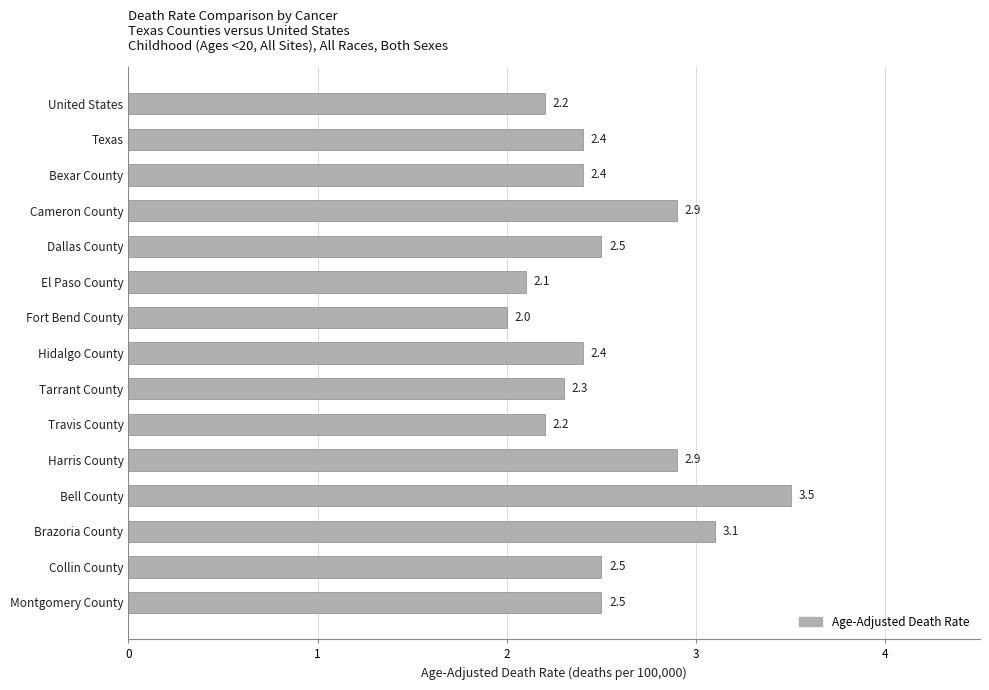

The chart shows a value of 2.5 at Collin County. True or false?

True